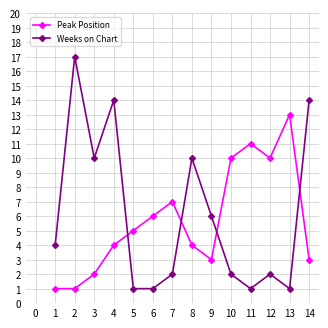

The Weeks on Chart series shows 3 at 10. True or false?

False